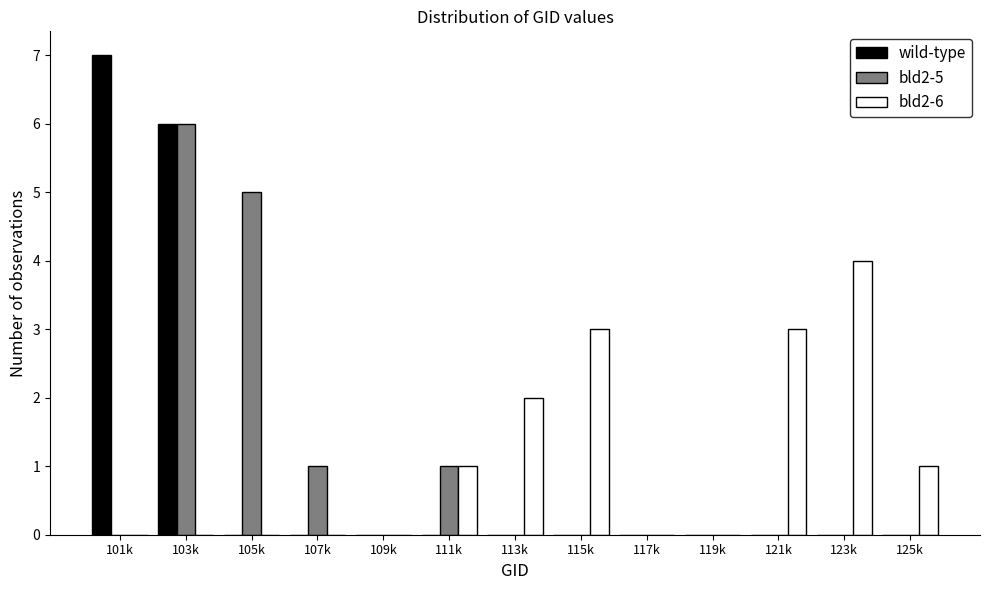

At which category is the sum across all series the highest?

103k